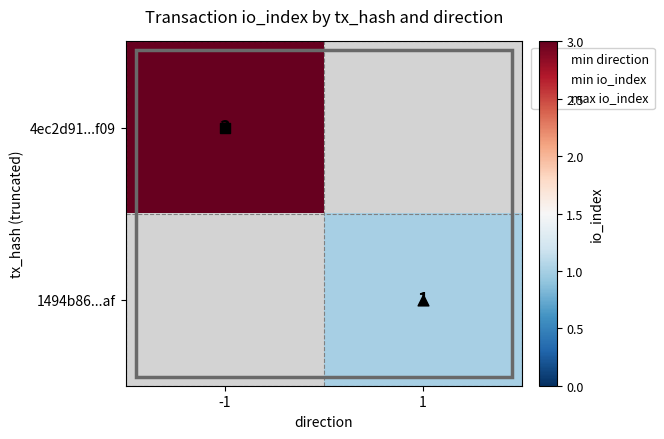

Is it true that 4ec2d91...f09 equals 2.0 at -1?

False